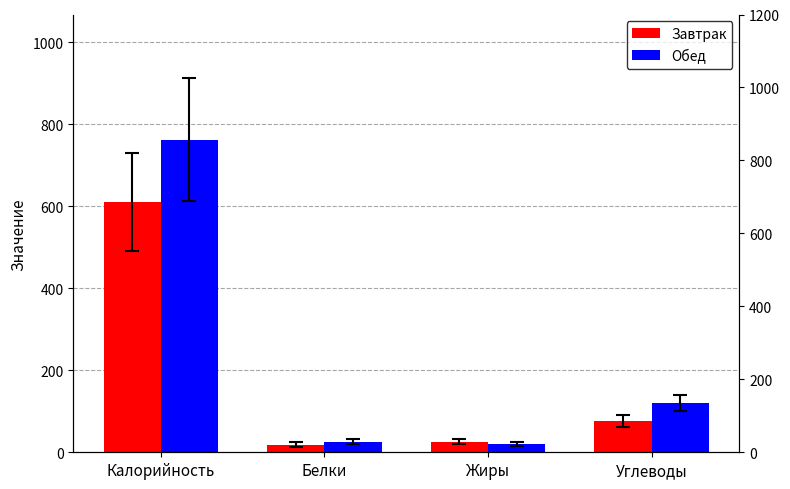

Are the bars grouped side by side (vs. stacked)?

Yes